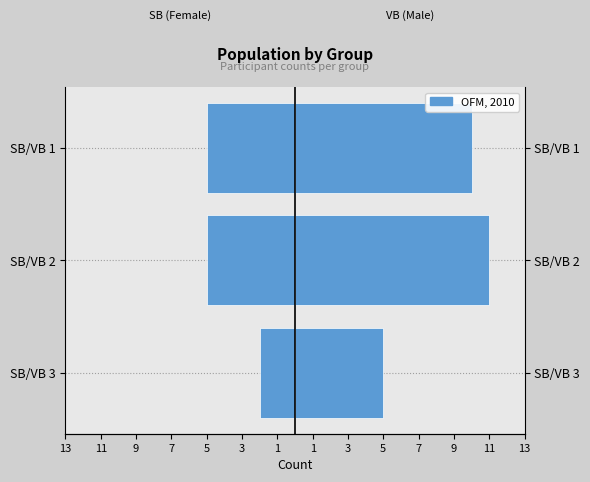

How many SB (Female-style) values are between -5 and -2?

3